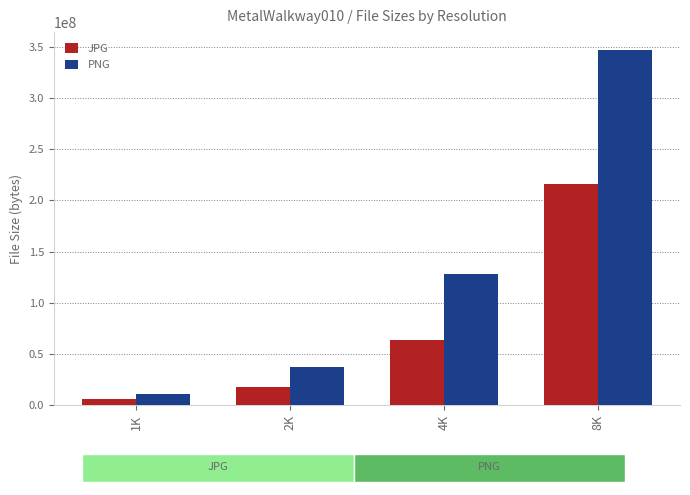

Read the JPG value at 1K.

6132497